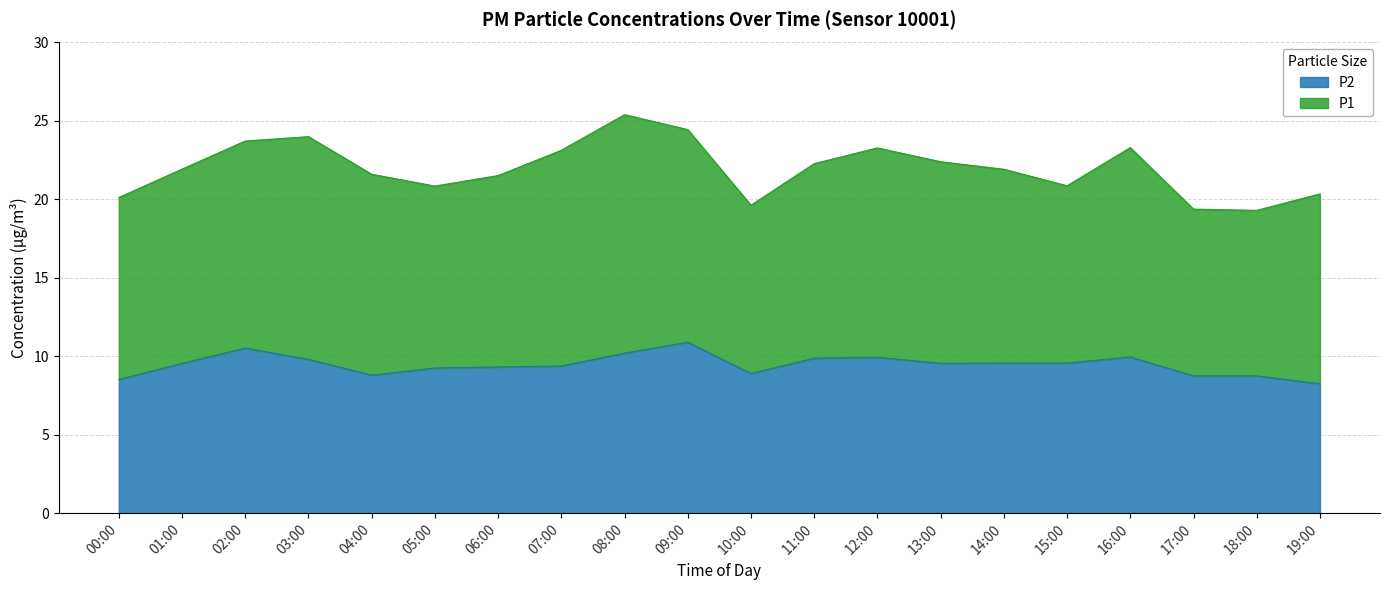

What is the difference between the second highest and minimum values?

2.3